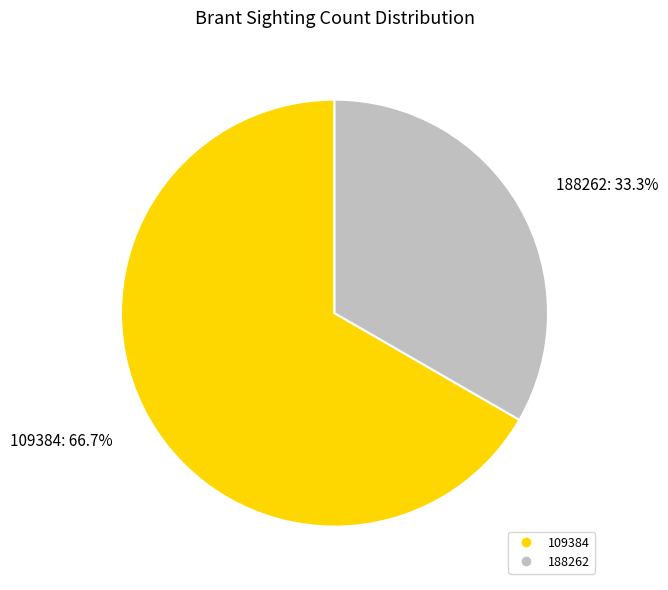

Which slice is the largest?

109384